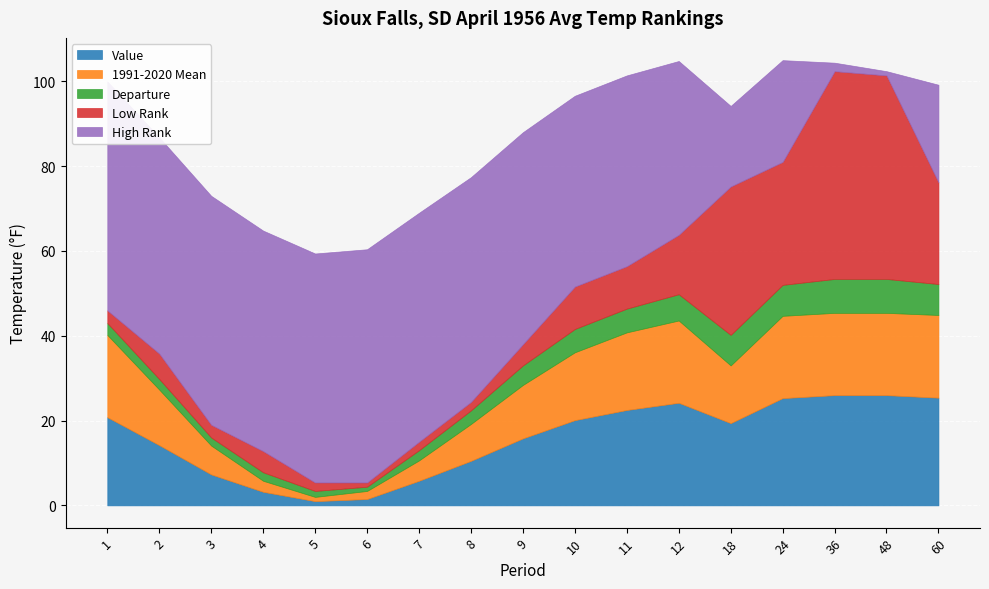

The value of Value at 9 is 15.8. True or false?

True